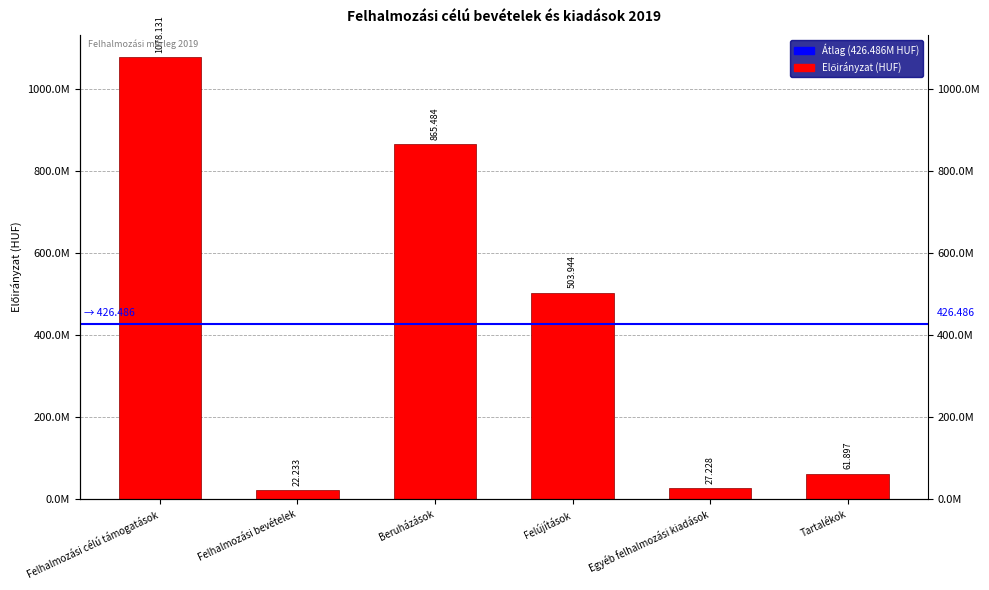

Are the bars grouped side by side (vs. stacked)?

No